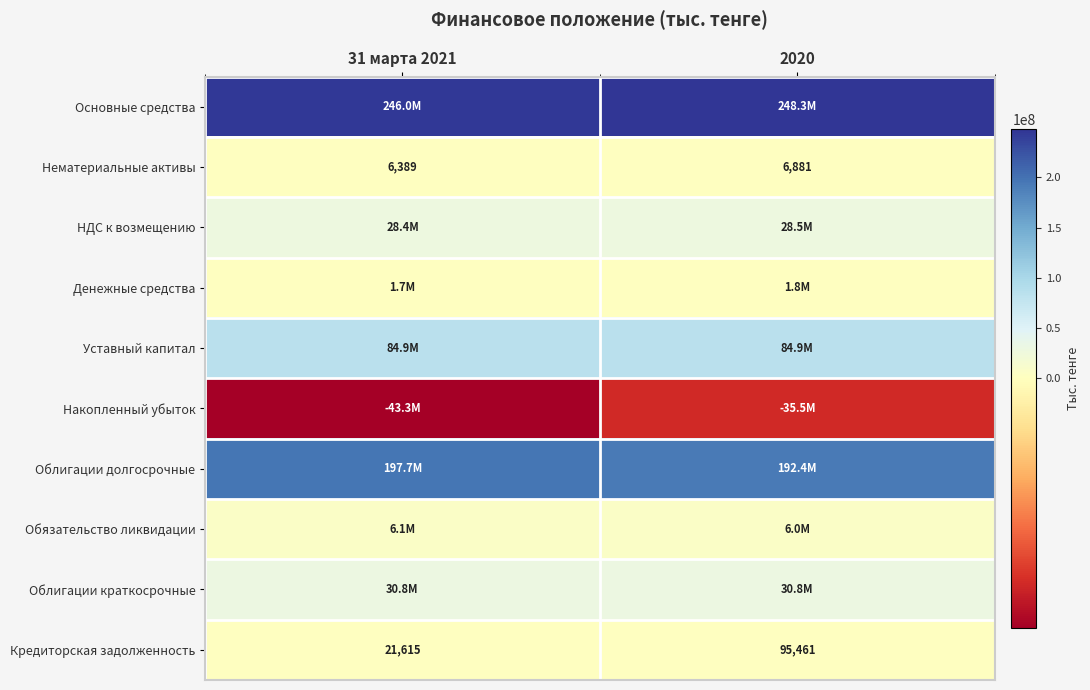

What is the difference between the Кредиторская задолженность values at 31 марта 2021 and 2020?

73846